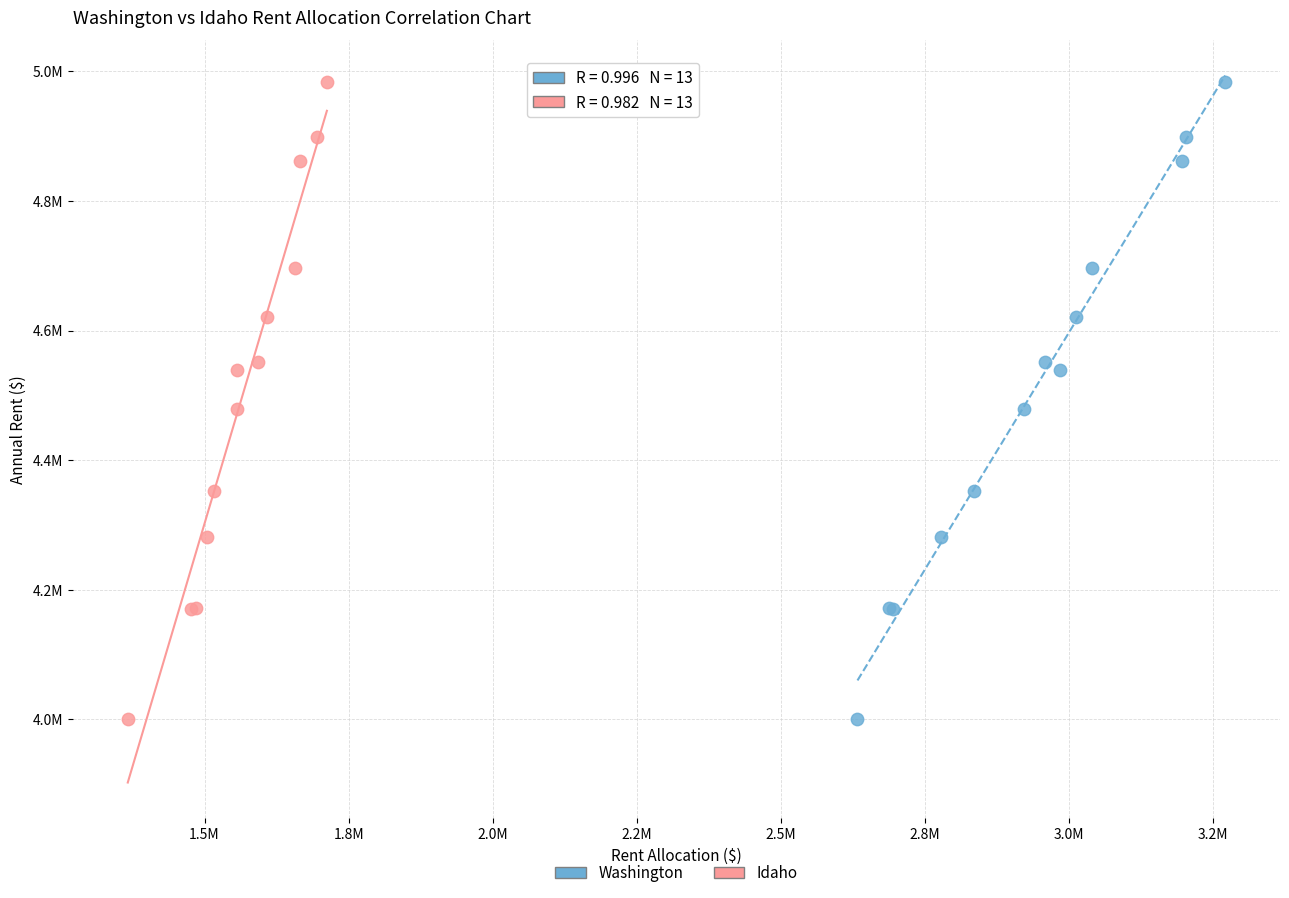

What are all the series names shown in the legend?

Washington, Idaho